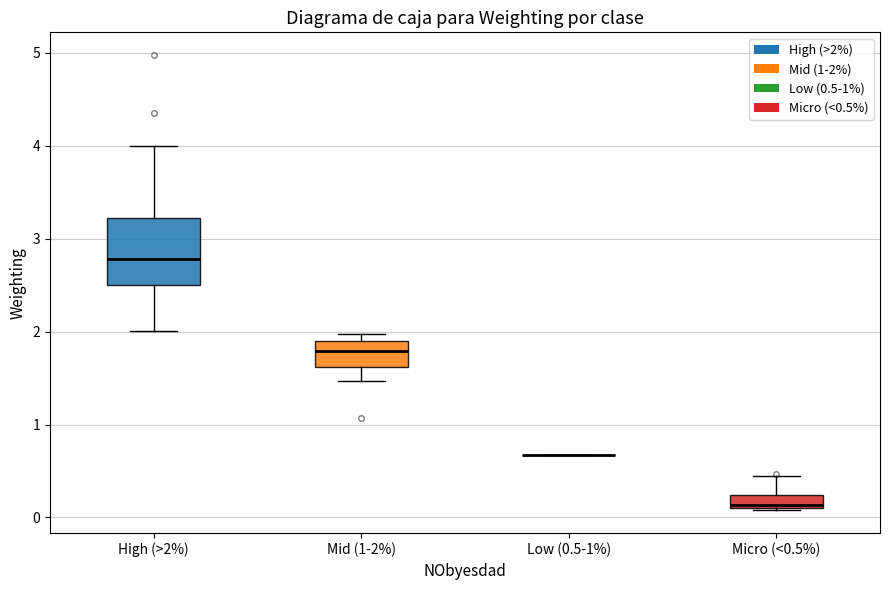

Comparing the boxes themselves (not the whiskers), which one is the tallest?

High (>2%)